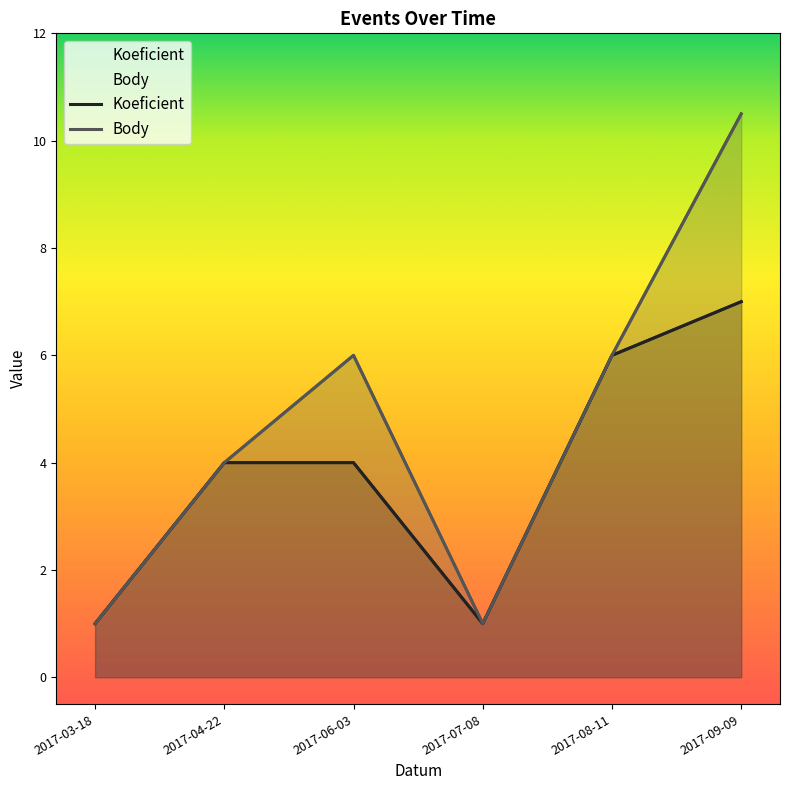

What is the minimum value for Koeficient?

1.0